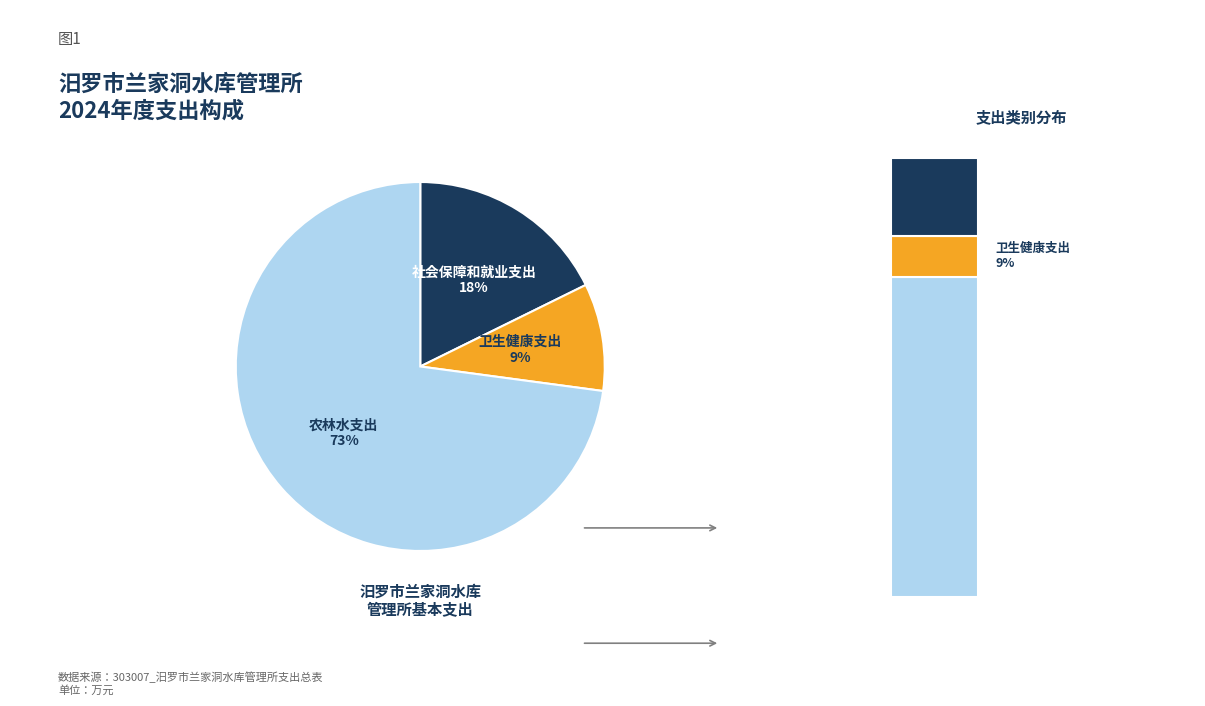

The 农林水支出 slice represents 60% of the pie. True or false?

False